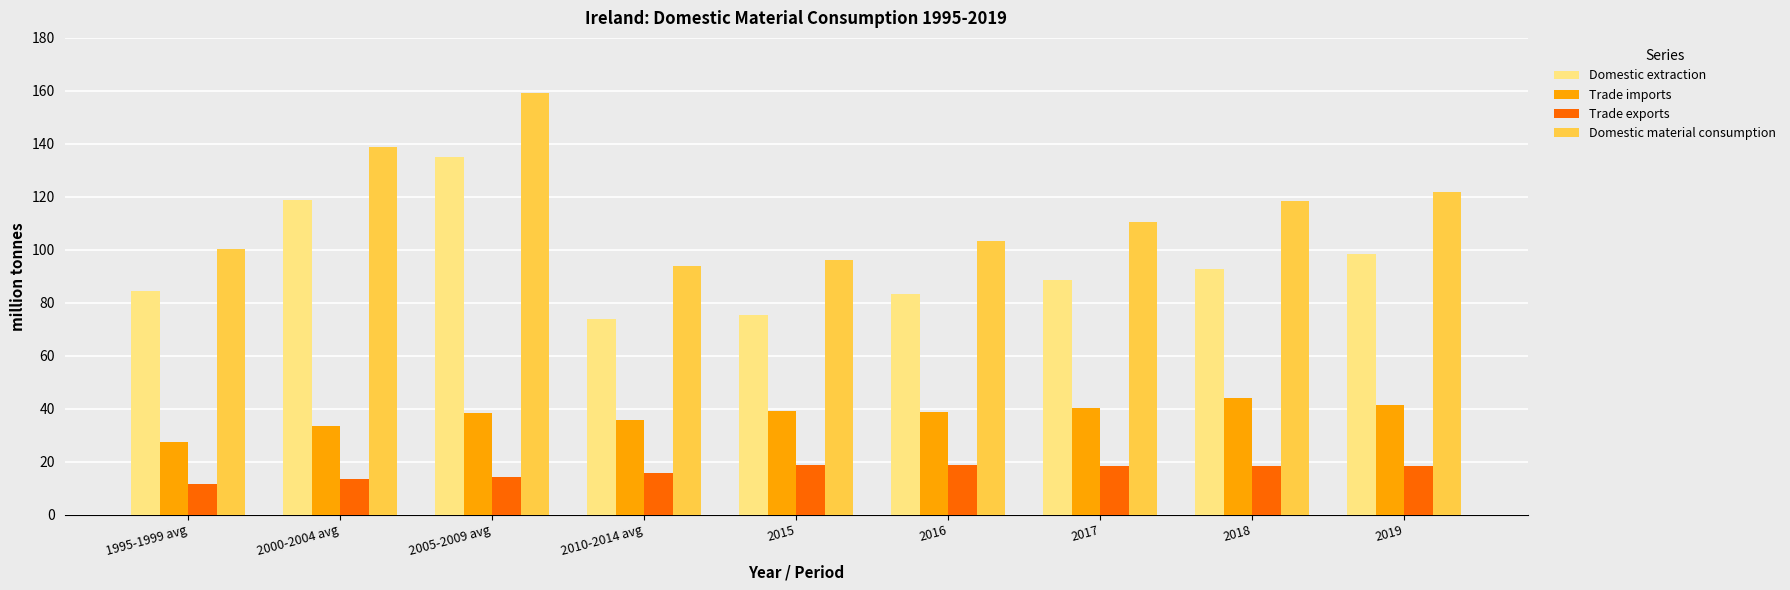

Are the bars horizontal?

No